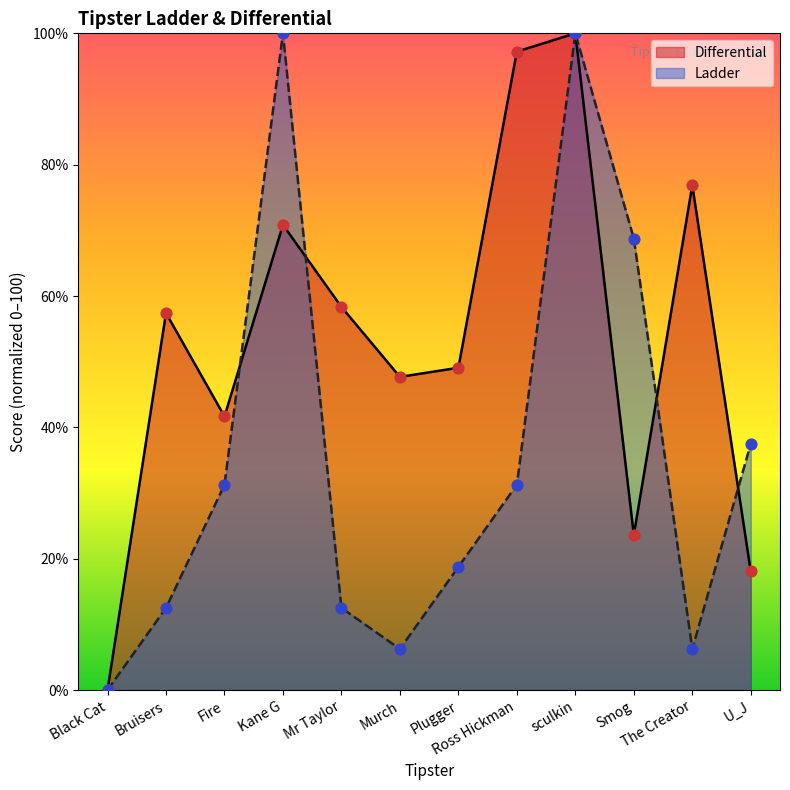

What is the total value across all series at Bruisers?

69.9